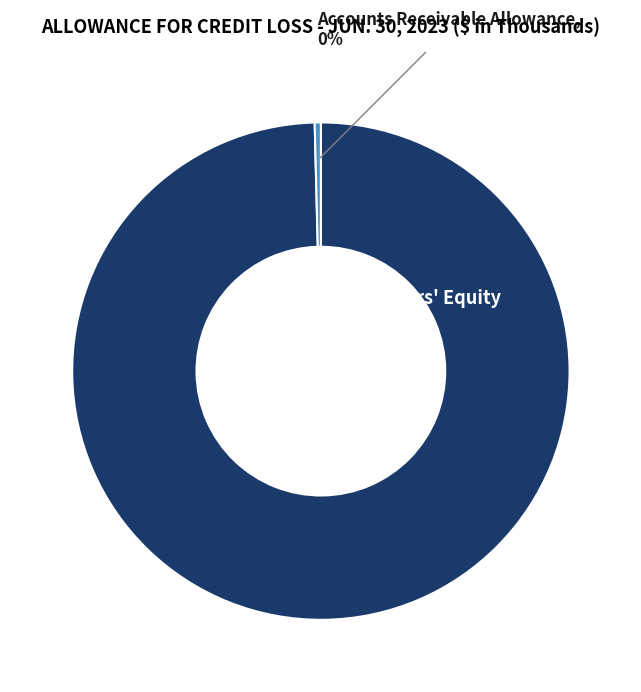

Is it true that Accounts Receivable Allowance is 15% of the pie?

False